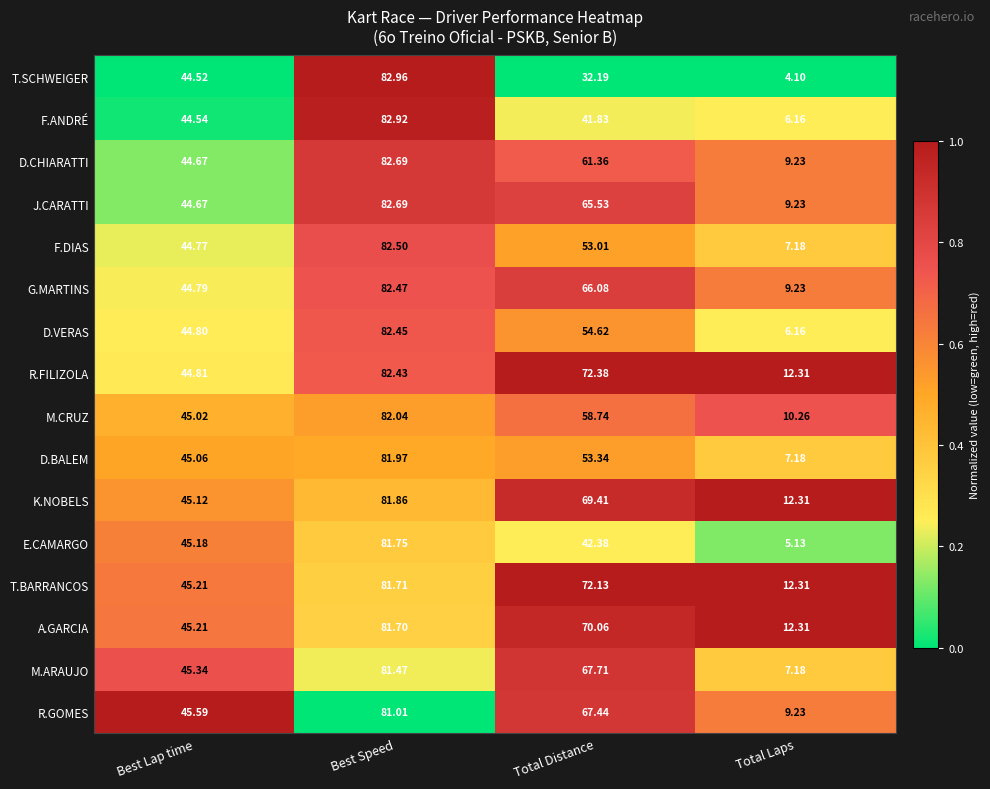

Where does the R.FILIZOLA series first go above 72?

Best Speed